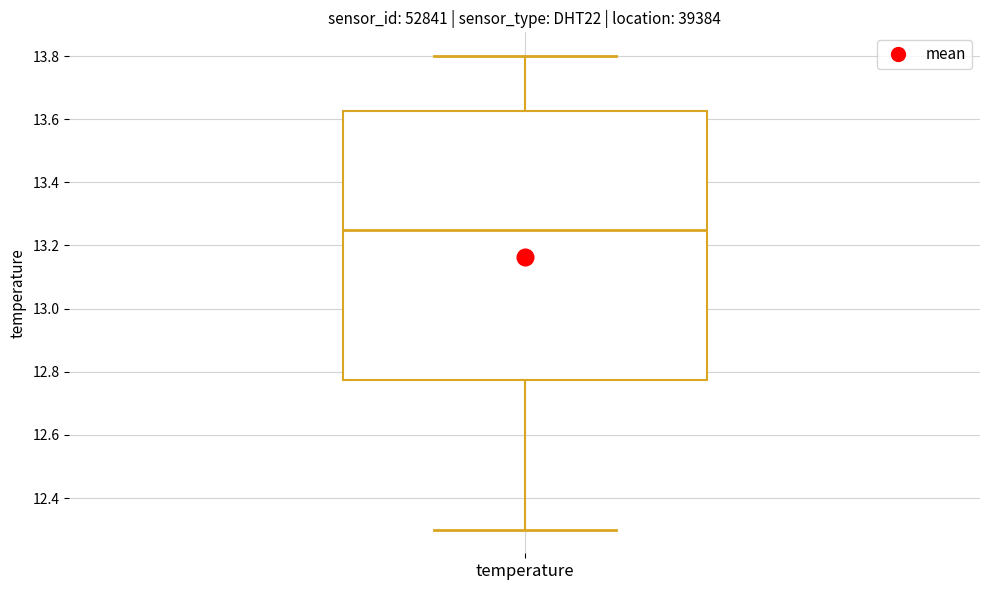

Where does the upper whisker of the box for temperature end on the y-axis? The values are not printed on the chart, so give them approximately, as read against the axis.

13.80